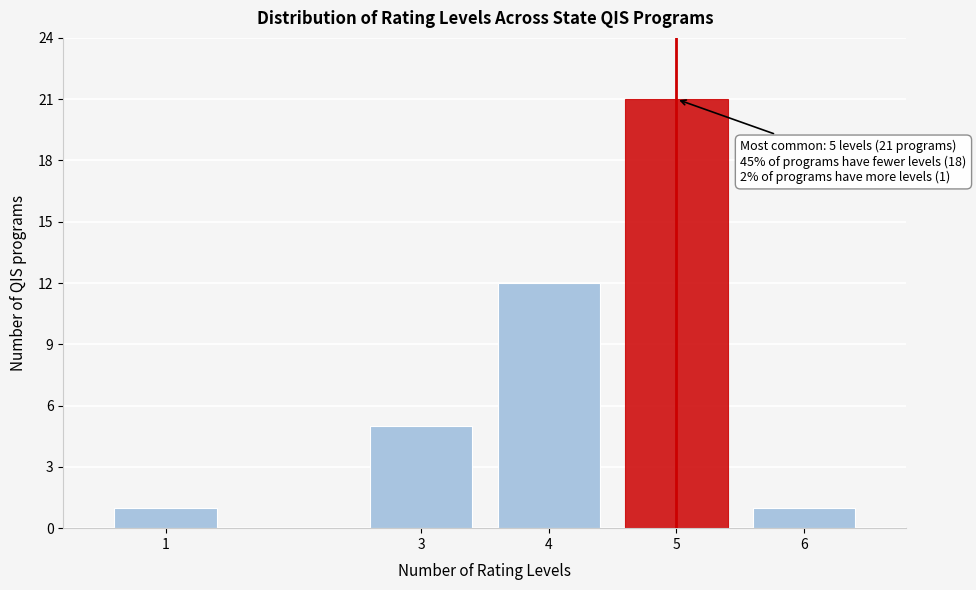

Reading right to left, what are all the values shown in this chart?

1	21	12	5	1